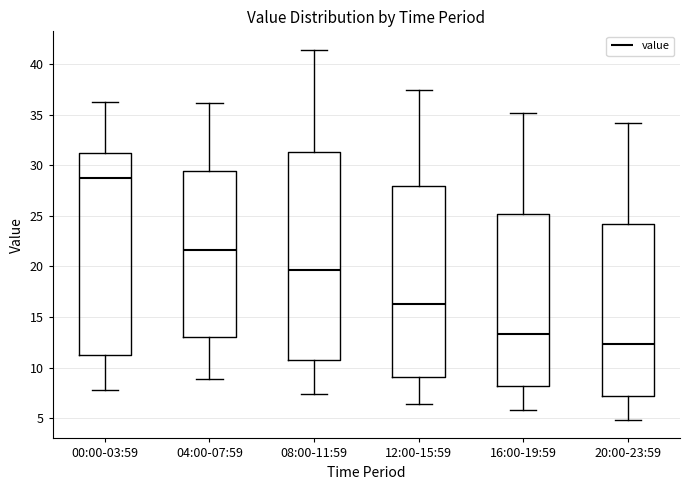

Where does the upper whisker of the box for 00:00-03:59 end on the y-axis? The values are not printed on the chart, so give them approximately, as read against the axis.

36.0